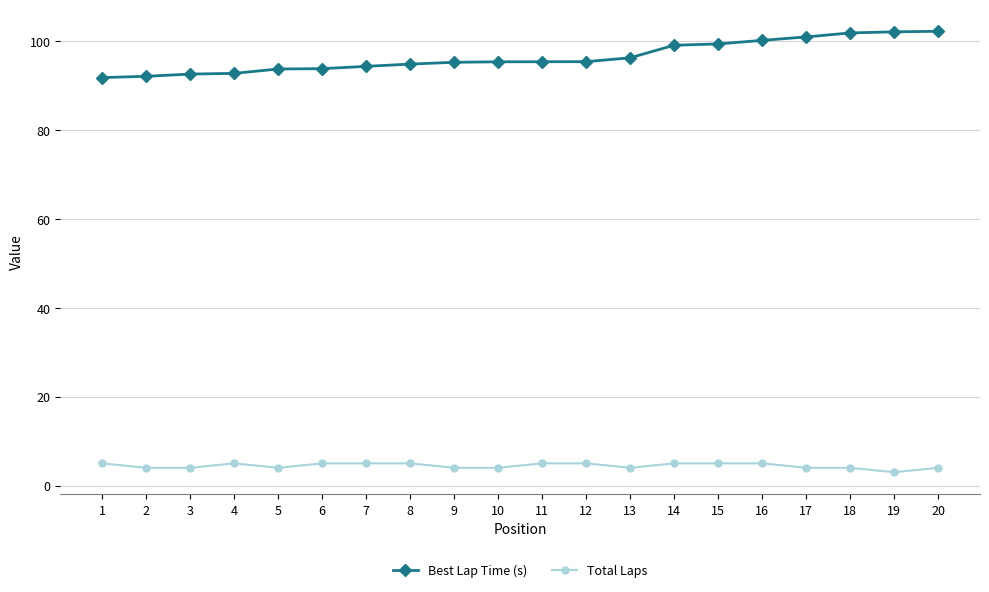

What is the difference between the highest and lowest values at 1?

86.8